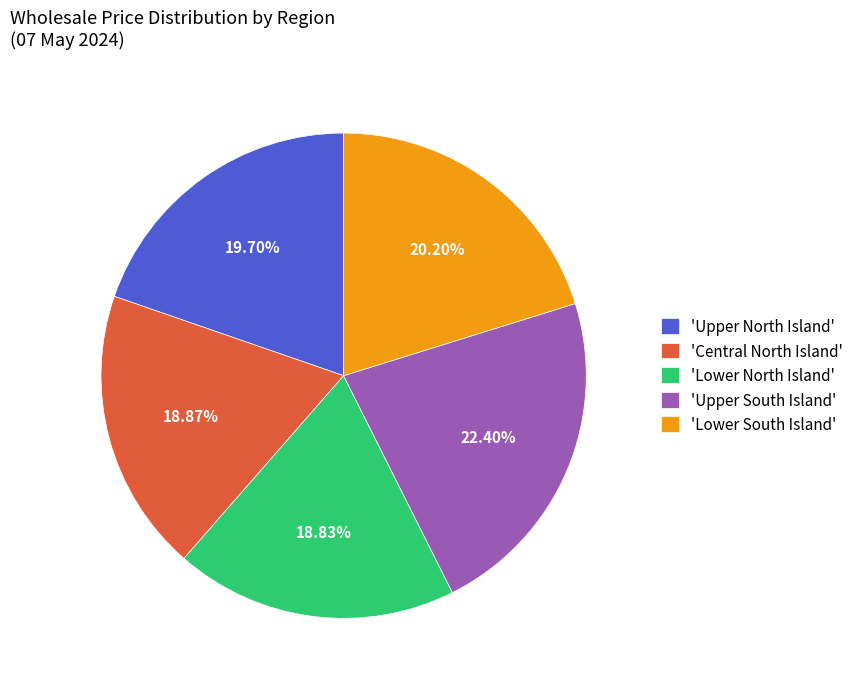

Combined, do 'Lower North Island' and 'Central North Island' account for over 50%?

No